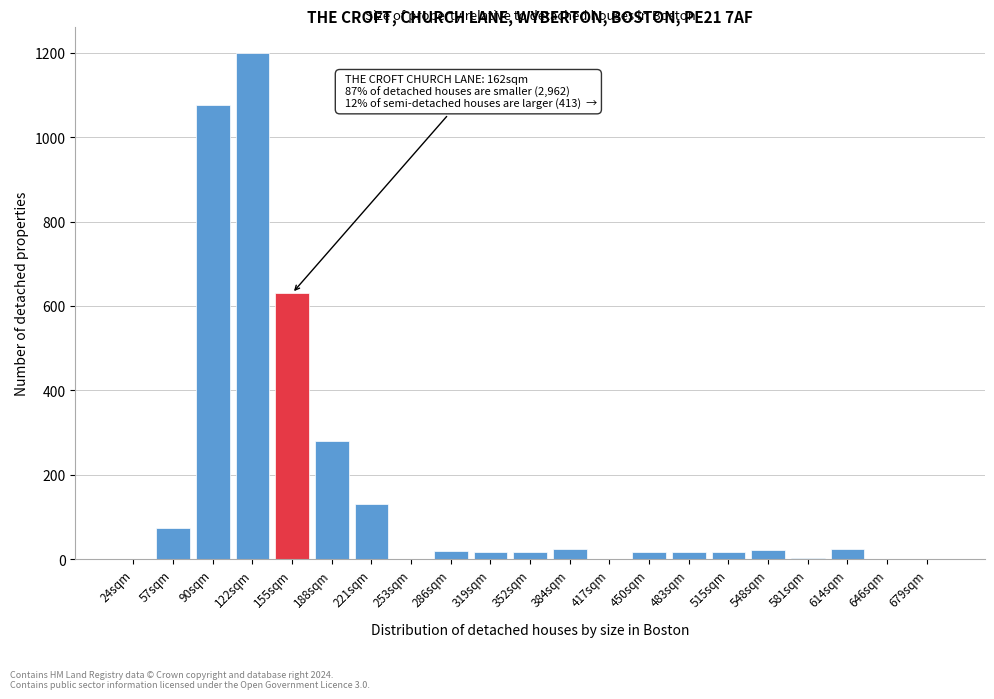

True or false: the data shows 1200 at 122sqm.

True